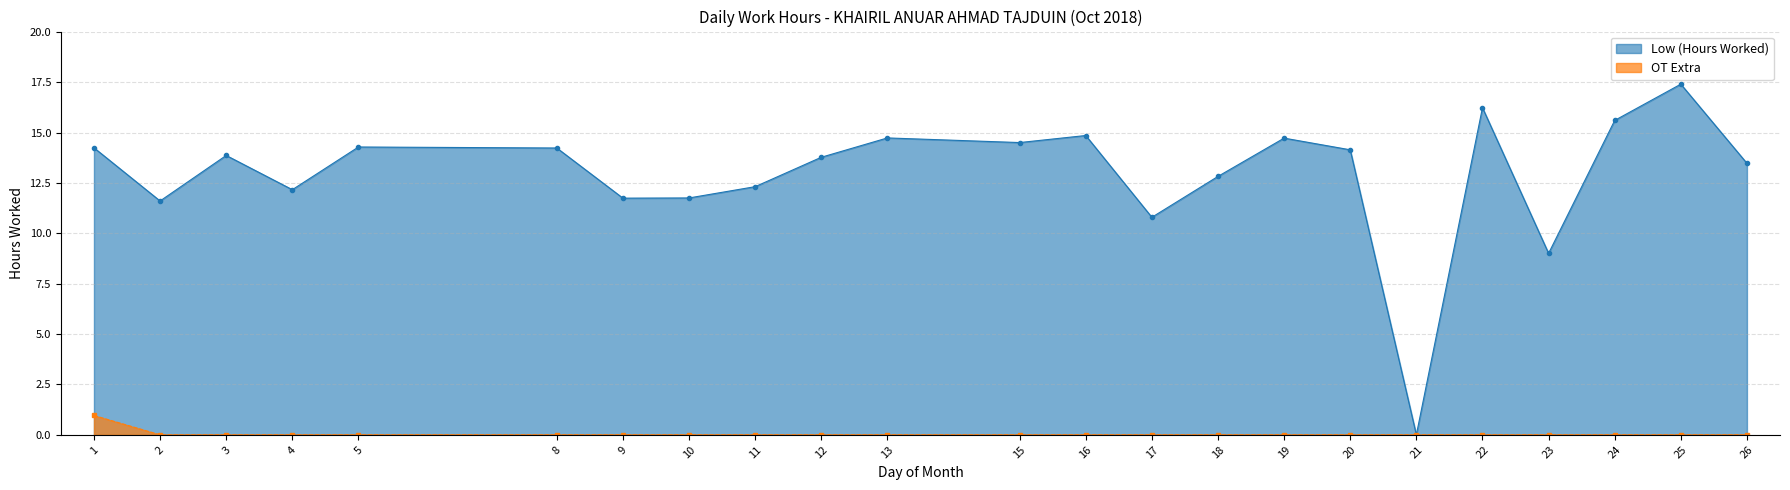

What is the difference between the OT Extra values at 22 and 1?

1.0